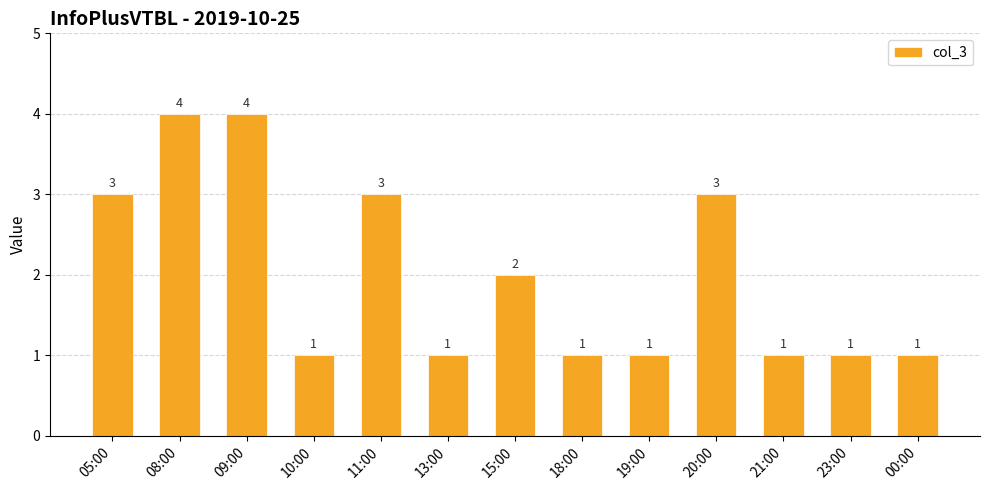

True or false: the data shows 0 at 21:00.

False